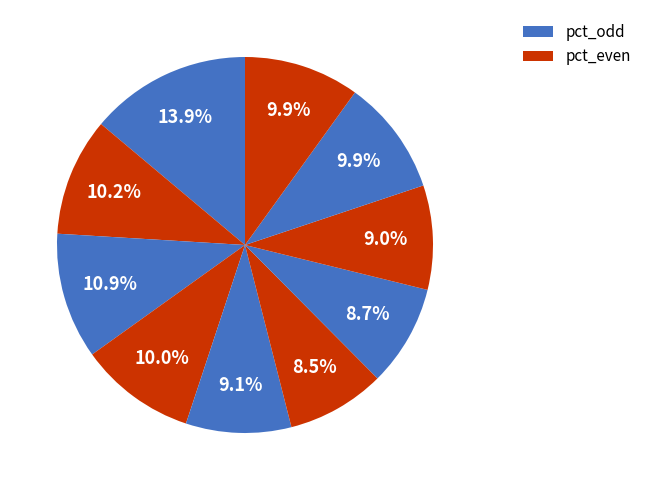

Does any single category account for the majority?

No